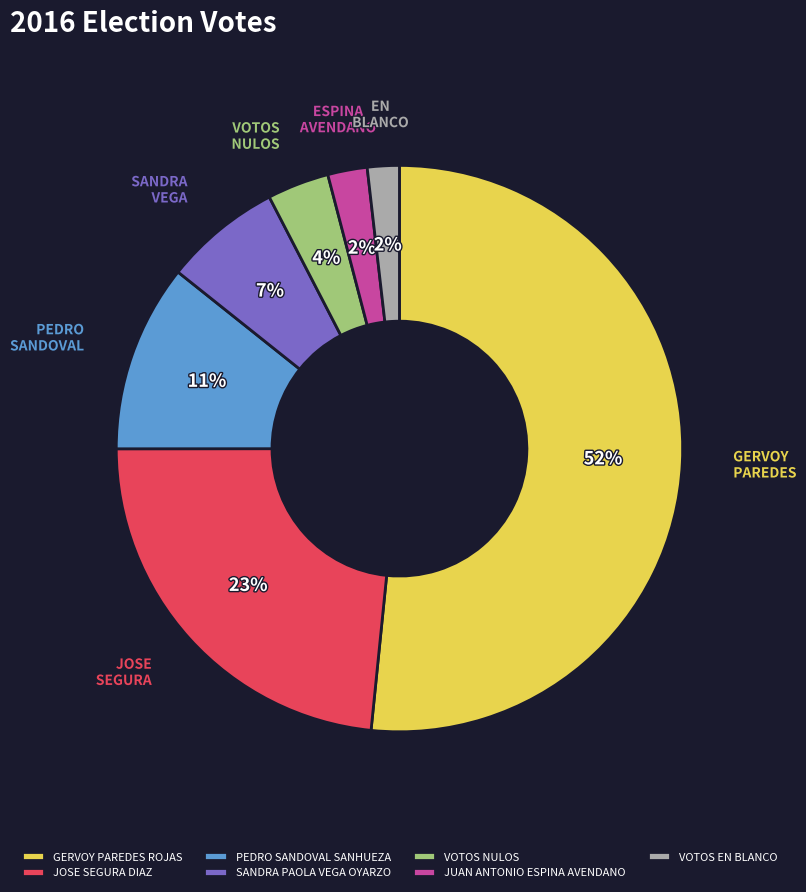

Do GERVOY PAREDES ROJAS and JOSE SEGURA DIAZ together represent more than half of the pie?

Yes